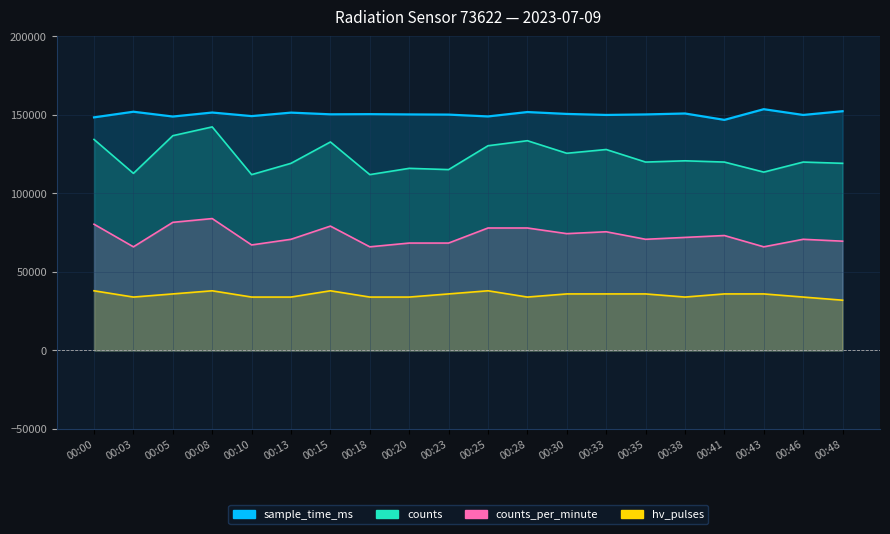

What is the difference between the highest and lowest values at 00:28?

117866